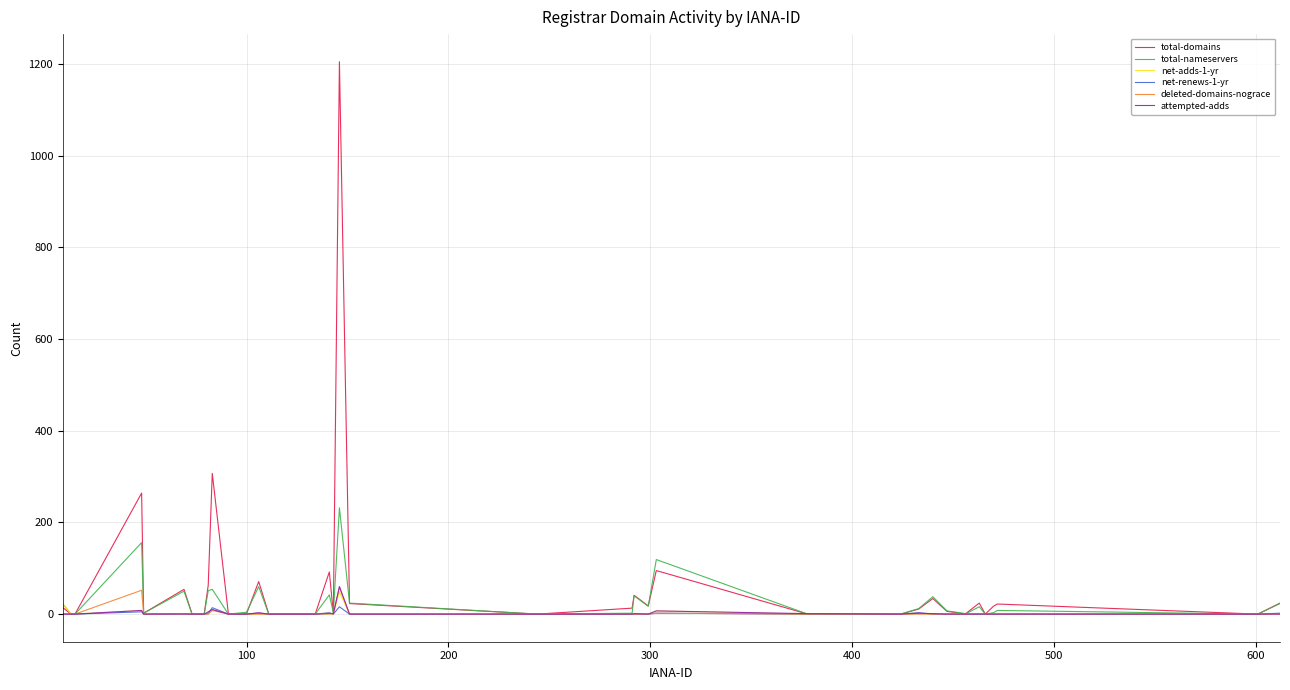

What is the maximum value for deleted-domains-nograce?

59